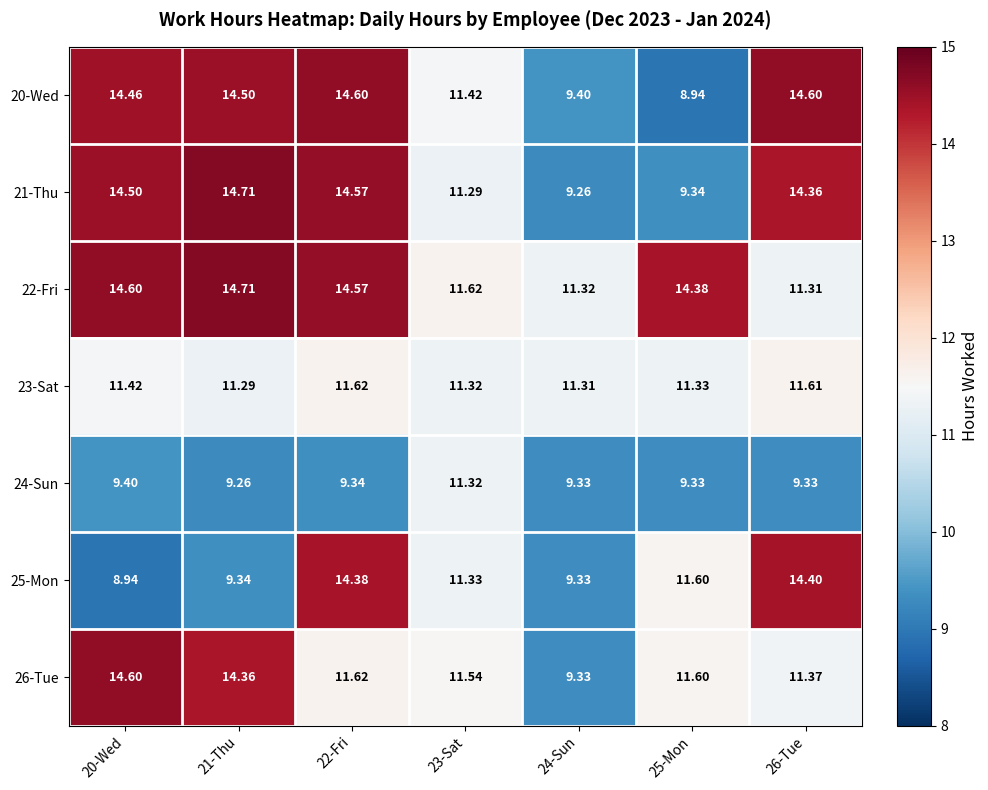

Is the value of 23-Sat at 26-Tue greater than the value of 22-Fri at 26-Tue?

Yes